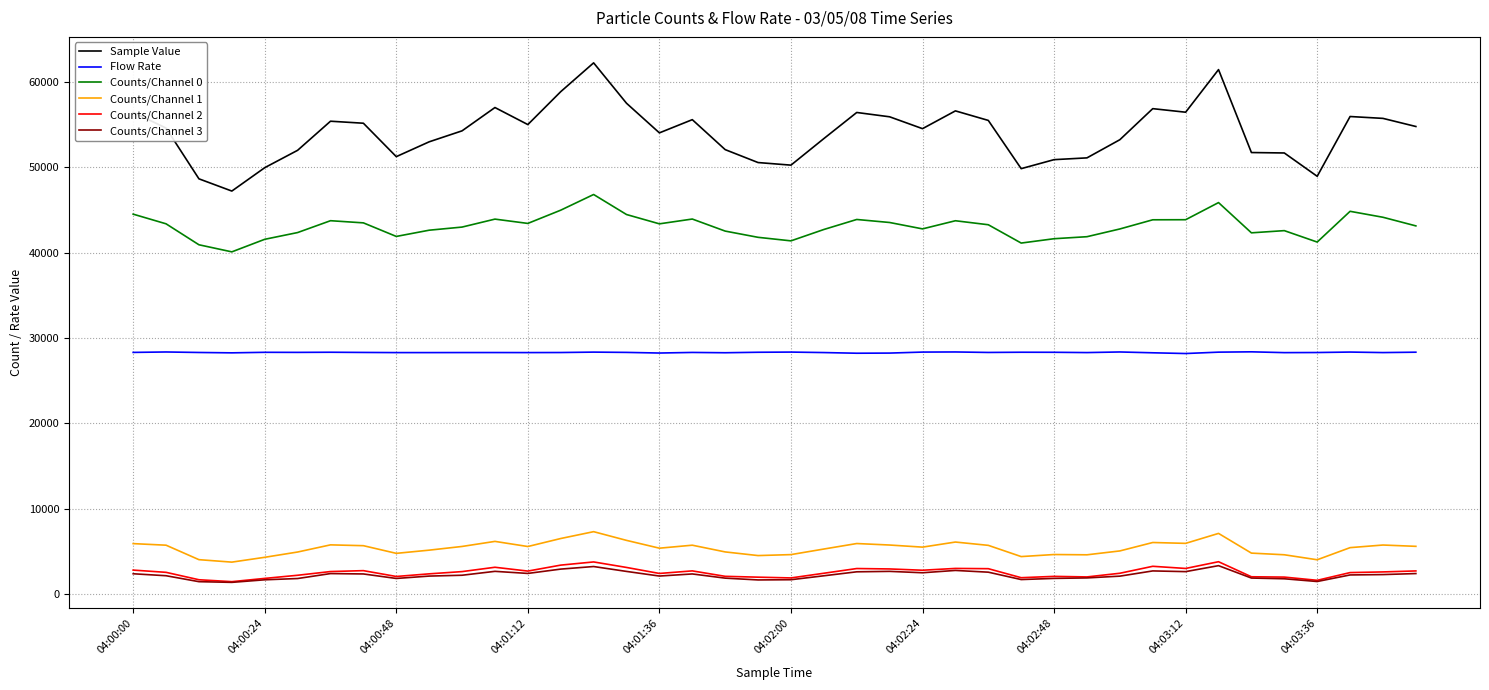

Which series has the widest spread of values?

Sample Value